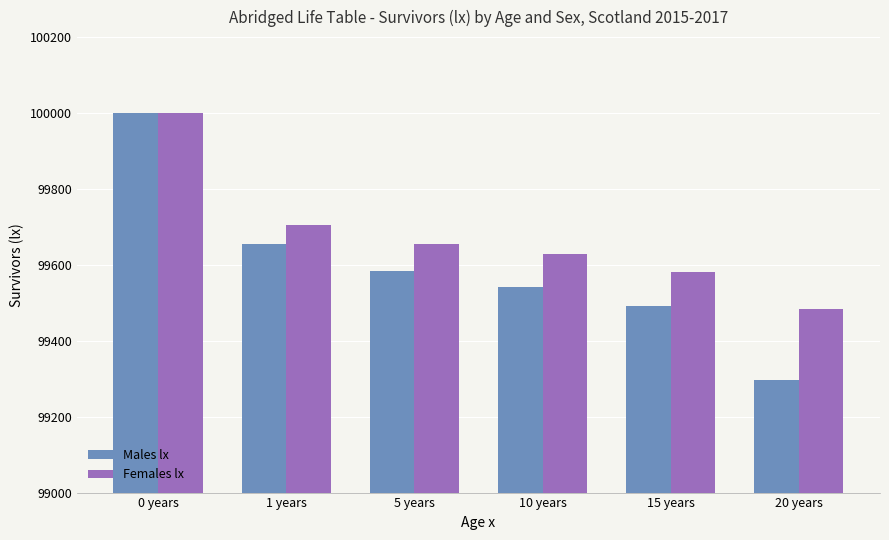

Read the Females lx value at 0 years.

100000.0